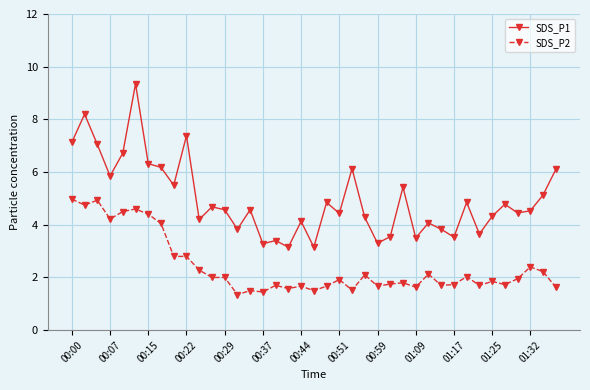

Is this an area chart (filled region under the line)?

No